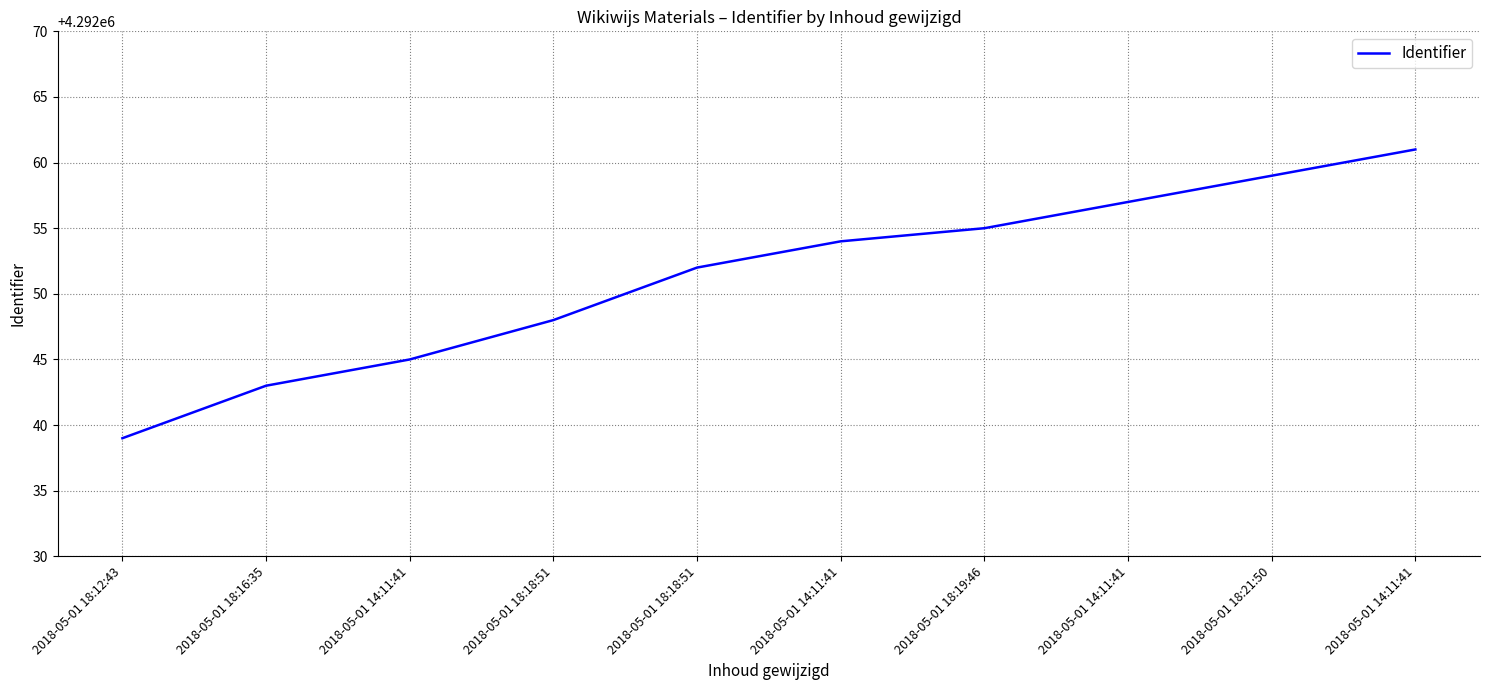

What is the difference between the second highest and minimum values?

20